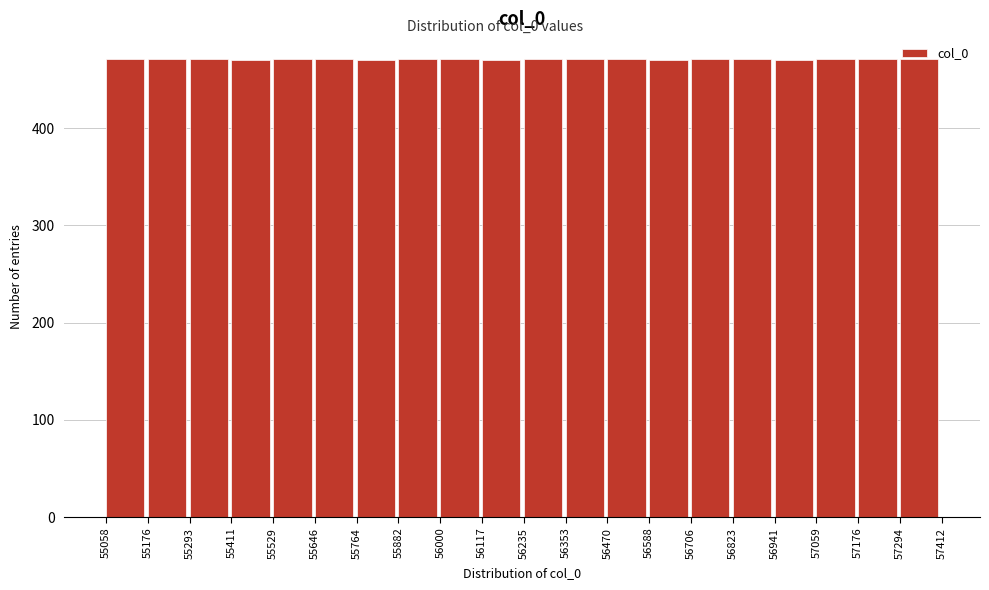

Reading left to right, transcribe this chart: for each bar, give the range it covers on the x-axis and its height. The values are not printed on the chart, so give them approximately, as read against the axis.

55058 to 55176: 470
55176 to 55293: 470
55293 to 55411: 470
55411 to 55529: 470
55529 to 55646: 470
55646 to 55764: 470
55764 to 55882: 470
55882 to 56000: 470
56000 to 56117: 470
56117 to 56235: 470
56235 to 56353: 470
56353 to 56470: 470
56470 to 56588: 470
56588 to 56706: 470
56706 to 56823: 470
56823 to 56941: 470
56941 to 57059: 470
57059 to 57176: 470
57176 to 57294: 470
57294 to 57412: 470